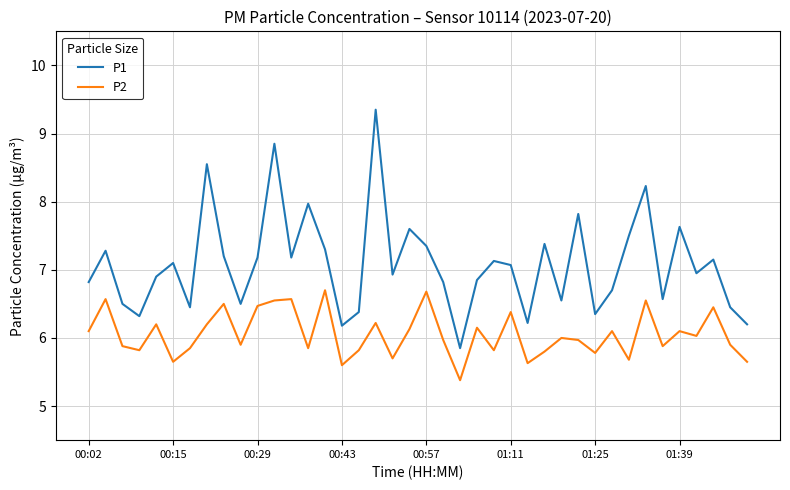

What is the minimum value for P2?

5.4